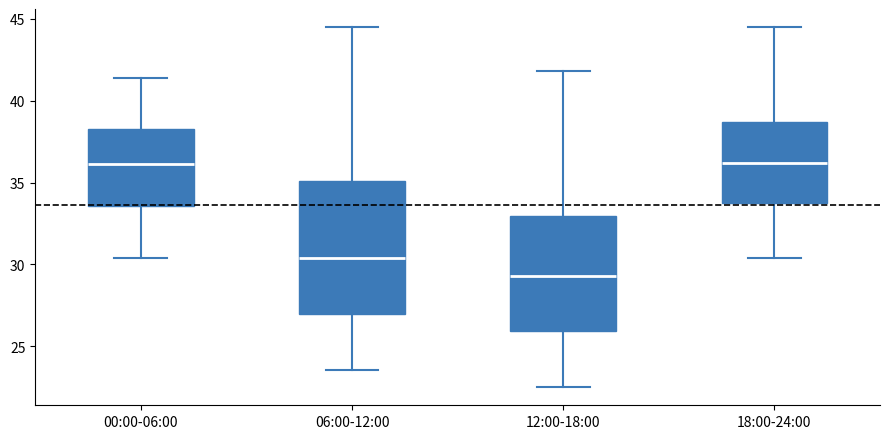

Reading left to right, read every box against the y-axis: the position of its median line, the range the box covers, and the ends of its whiskers. The values are not printed on the chart, so give them approximately, as read against the axis.

00:00-06:00: median 36.0, box 33.5 to 38.5, whiskers 30.5 to 41.5
06:00-12:00: median 30.5, box 27.0 to 35.0, whiskers 23.5 to 44.5
12:00-18:00: median 29.5, box 26.0 to 33.0, whiskers 22.5 to 42.0
18:00-24:00: median 36.0, box 33.5 to 38.5, whiskers 30.5 to 44.5